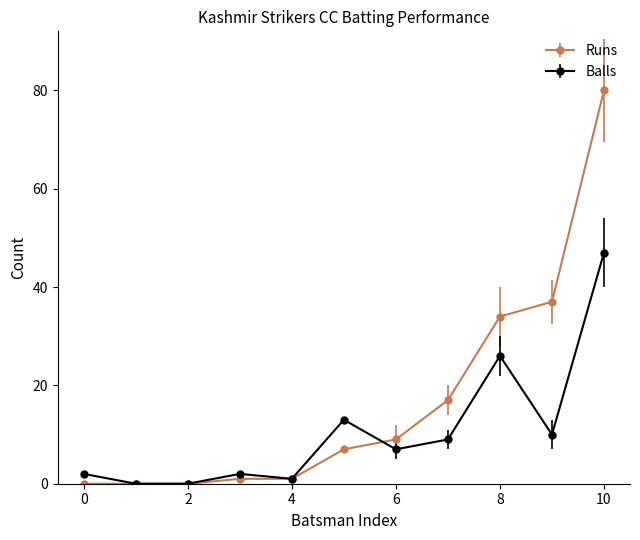

Which series has the largest range (max minus min)?

Runs